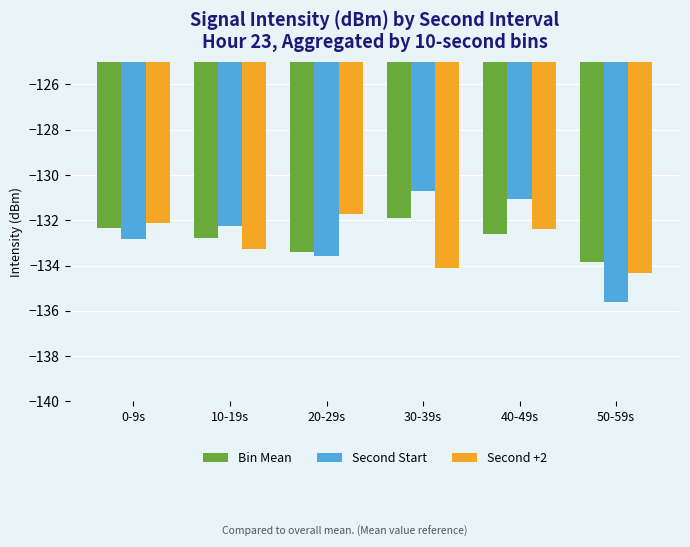

What is the maximum value shown in the chart?

-130.7